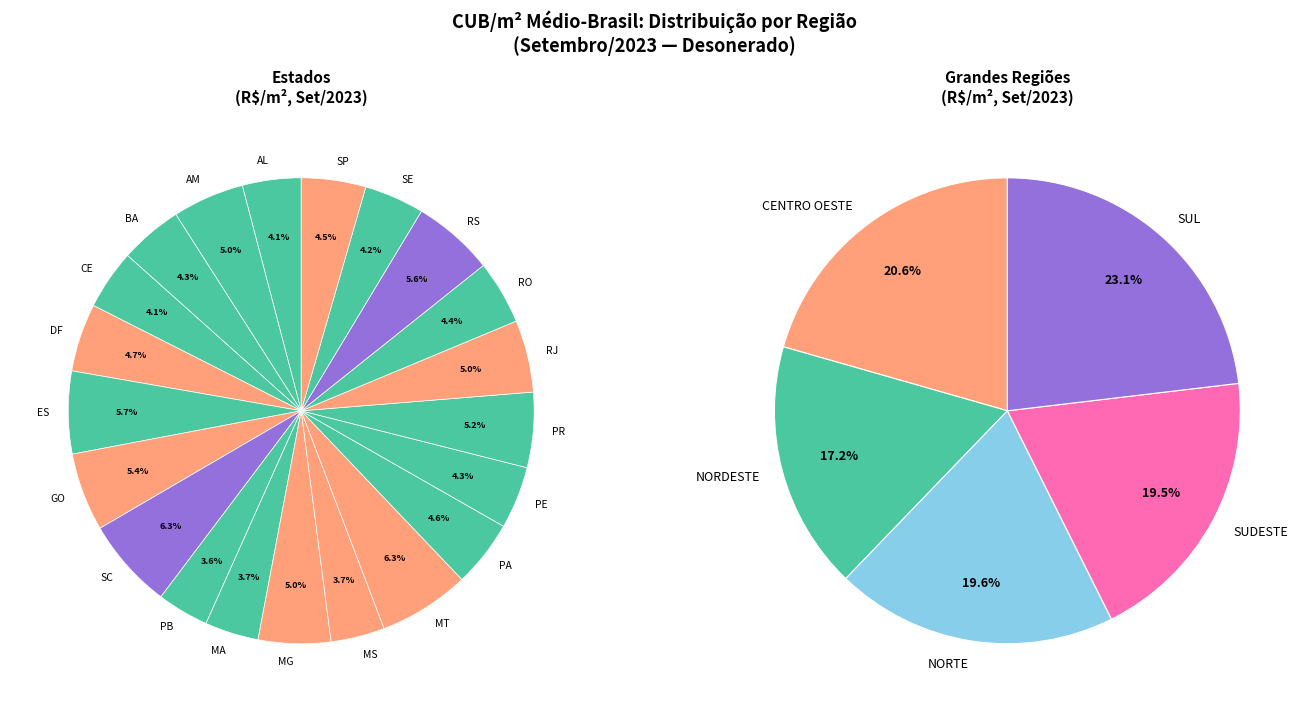

To the nearest percent, what portion does RS represent?

6%